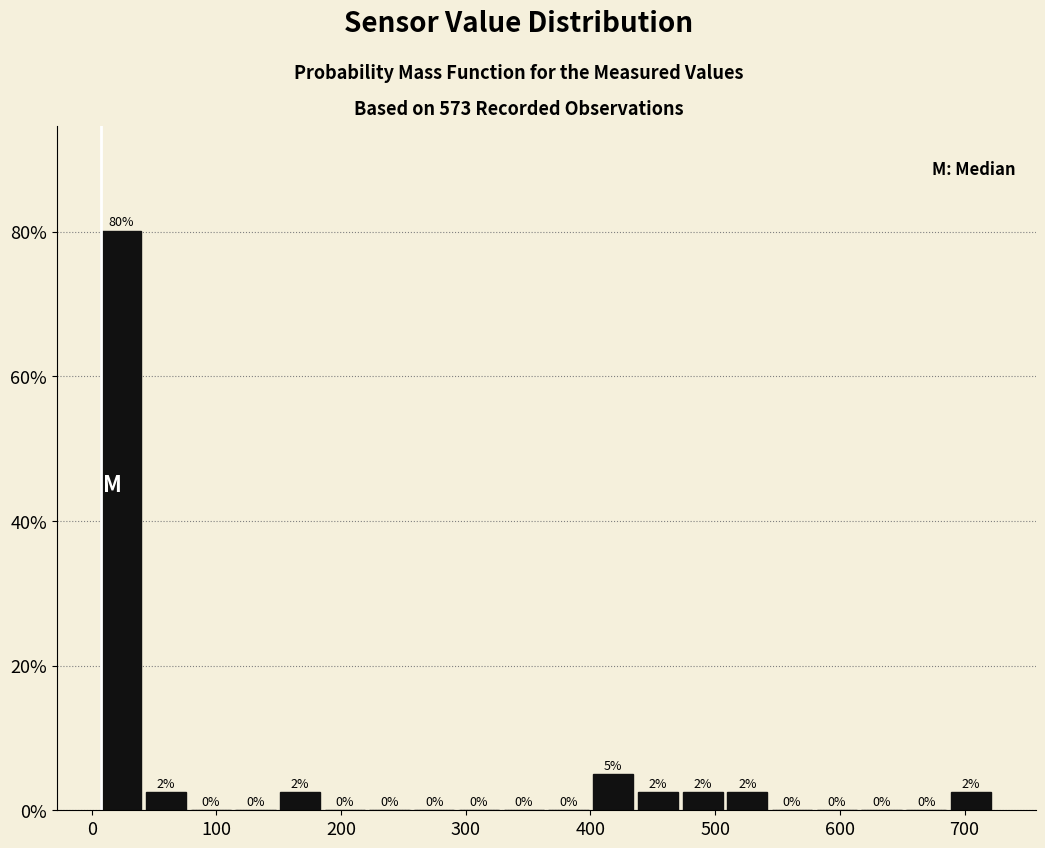

Around what value on the x-axis is the tallest bar? Give the approximate position of its centre, as read against the axis.

20